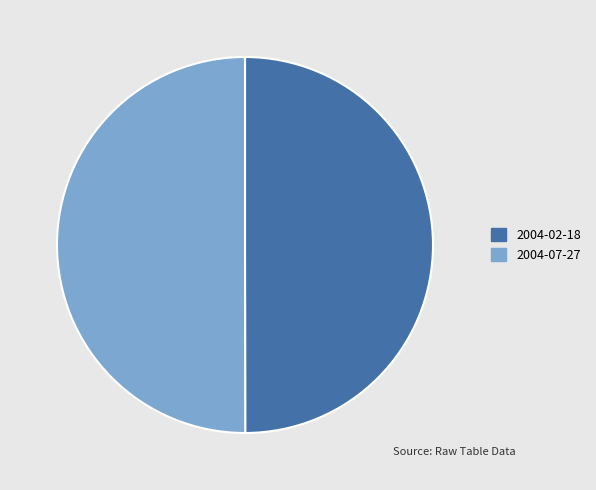

True or false: 2004-07-27 accounts for 37% of the total.

False